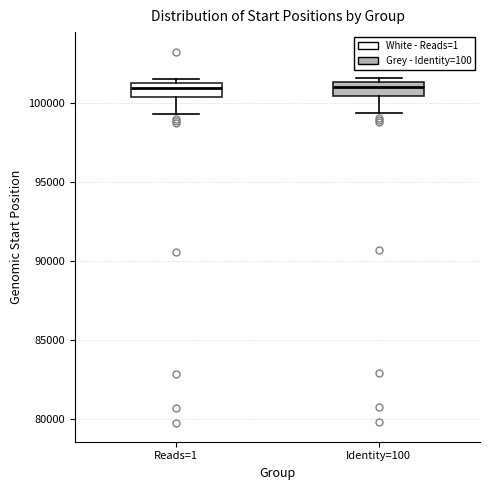

Reading left to right, transcribe this box plot: for each box, give where its median line is, the range the box spans, and where its two whiskers end, as read against the y-axis. The values are not printed on the chart, so give them approximately, as read against the axis.

Reads=1: median 101000 (inside the box), box 100500 to 101000, whiskers 99500 to 101500
Identity=100: median 101000, box 100500 to 101500, whiskers 99500 to 101500 (just above the box's upper edge)